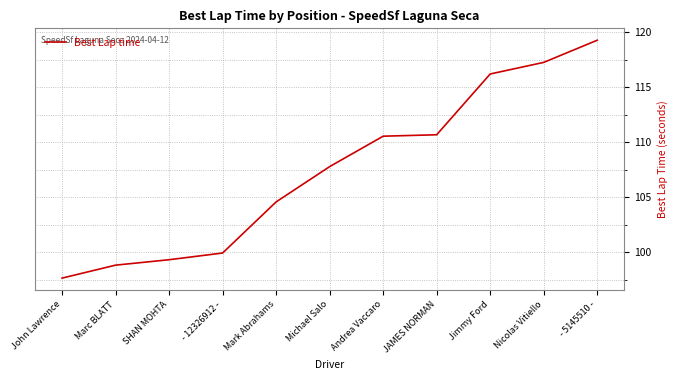

Is it true that the value at Andrea Vaccaro is 177.9?

False